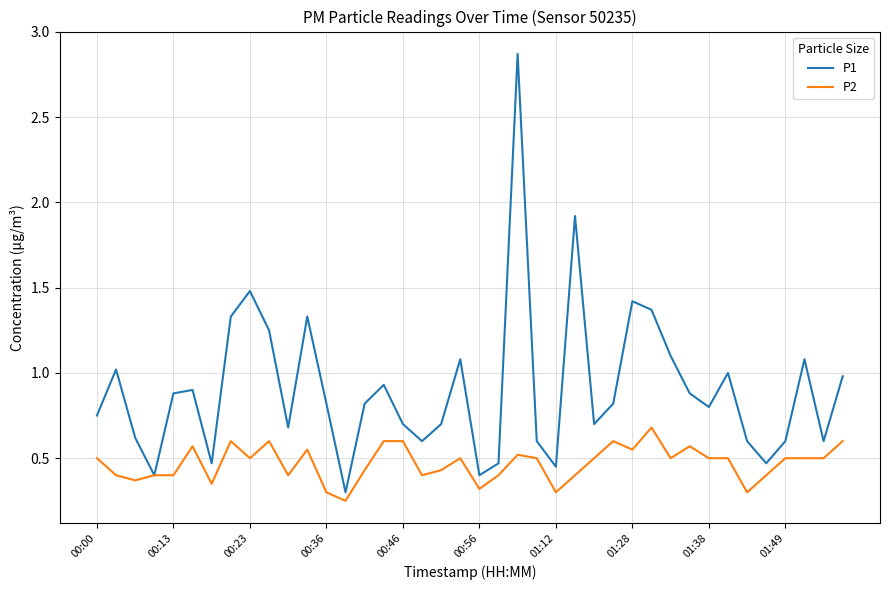

Rank the series by their average value, from lowest to highest.

P2, P1